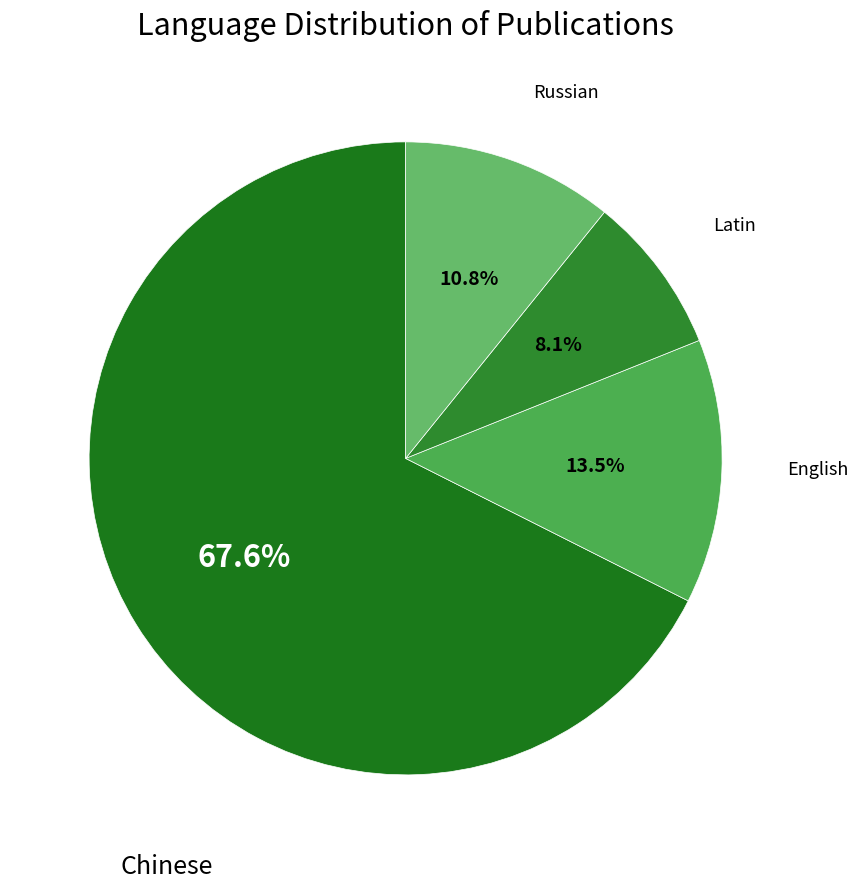

Is it true that Russian is 11% of the pie?

True